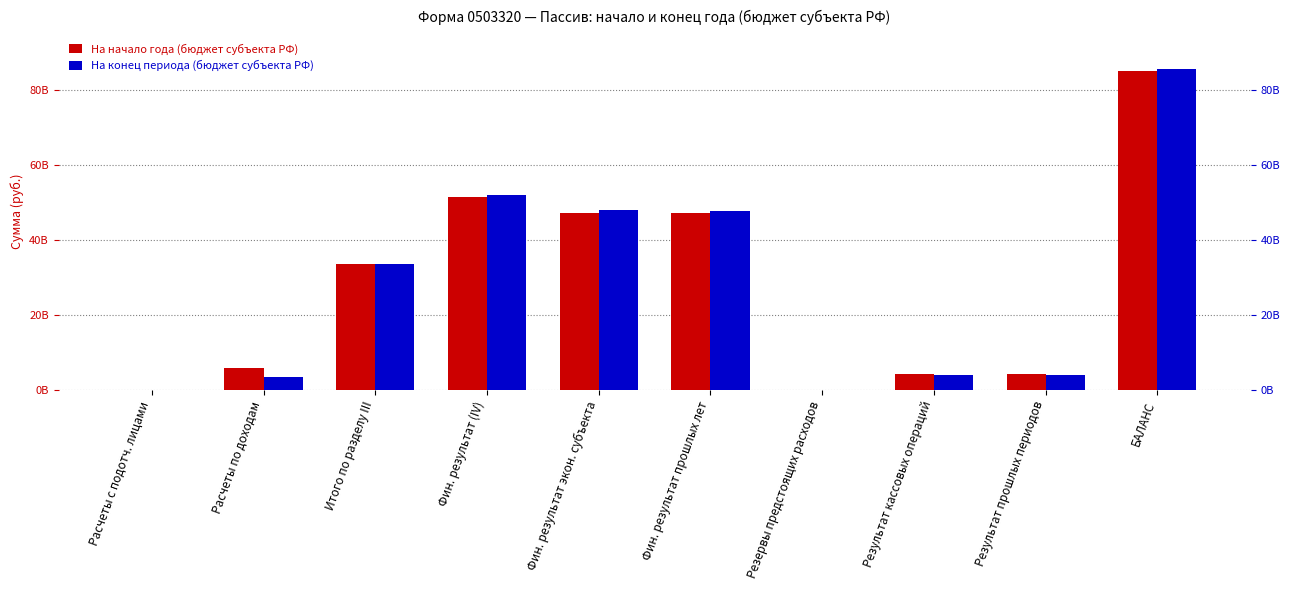

What is the label of the 8th bar from the right?

Итого по разделу III